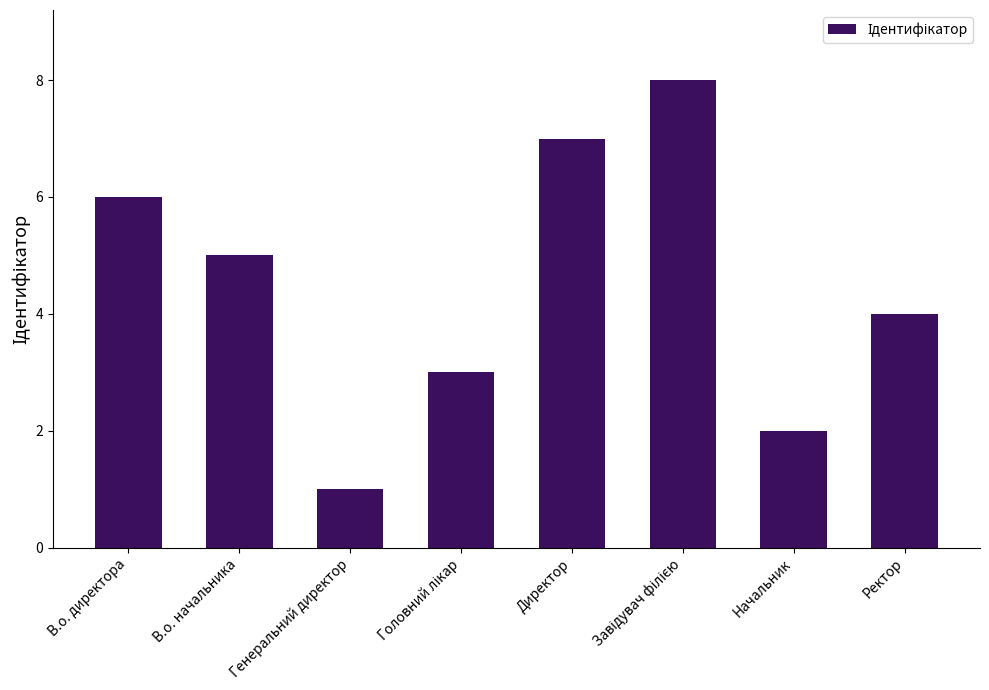

True or false: the data shows 1 at Начальник.

False